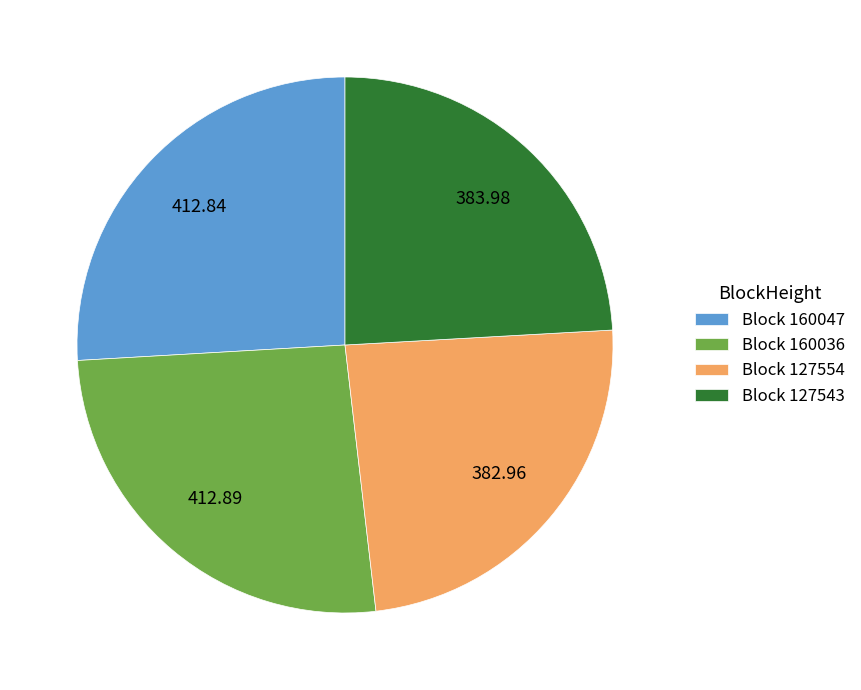

How many slices are in this pie chart?

4